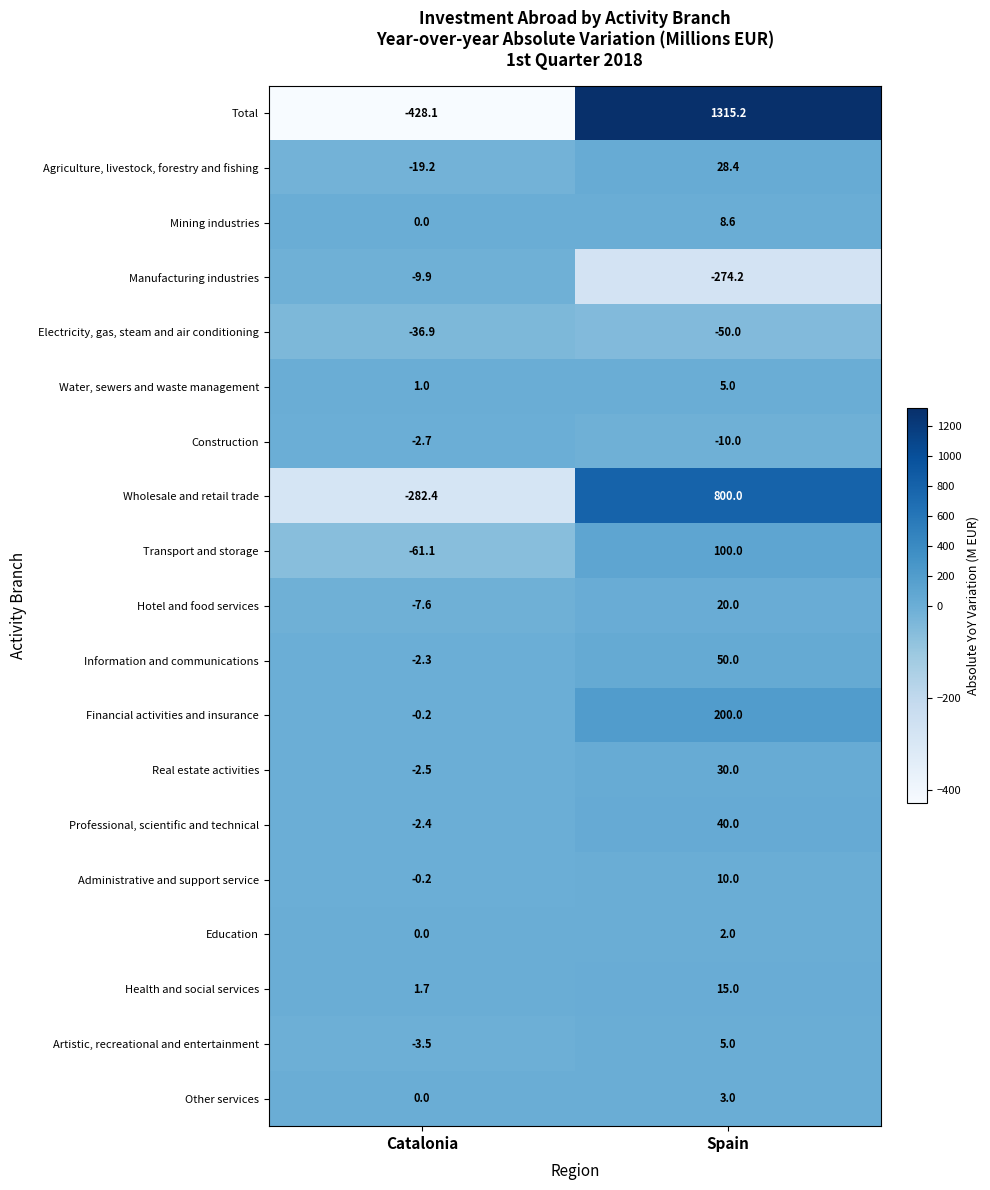

What is the approximate value of Artistic, recreational and entertainment at Catalonia?

-3.5